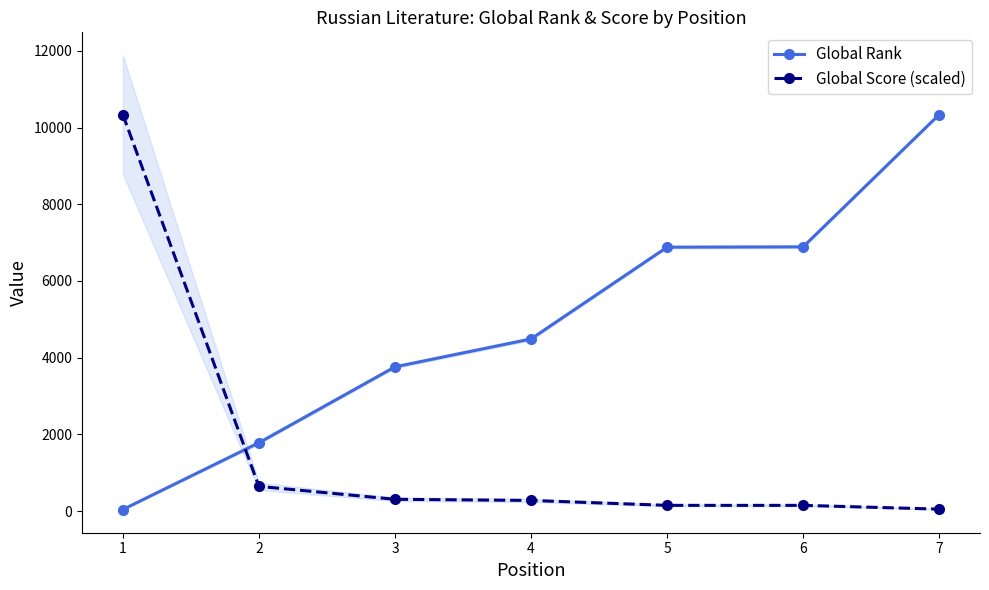

The Global Score (scaled) series shows 10338.0 at 1. True or false?

True